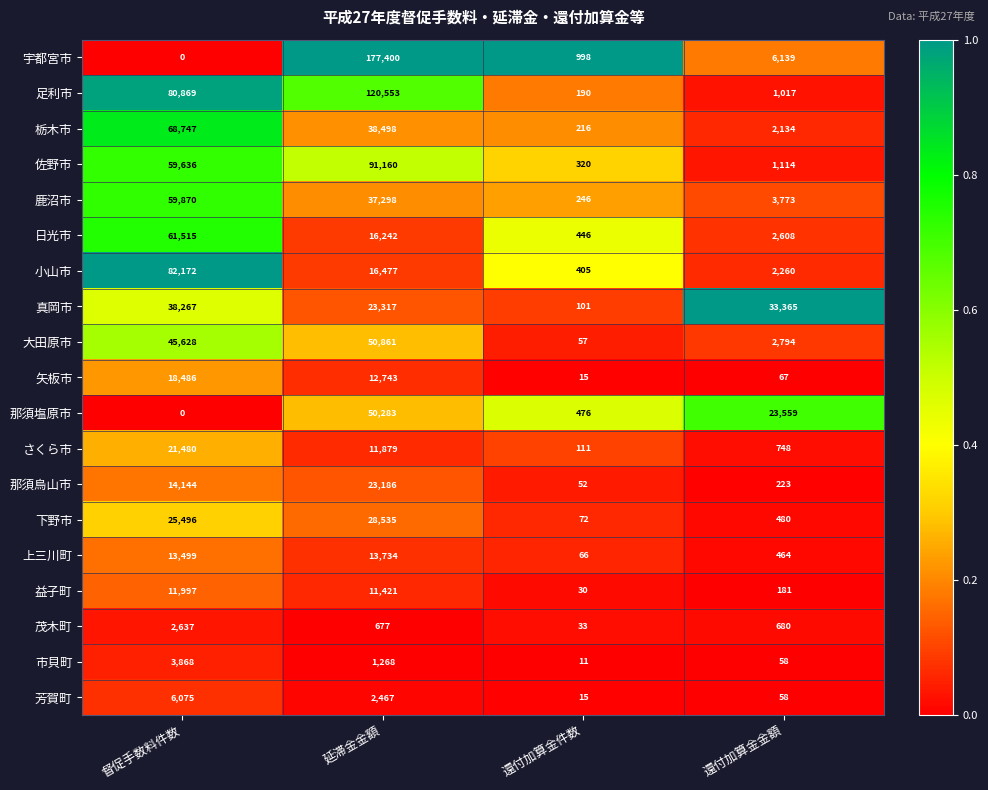

Where is 益子町 nearest to the value 6013?

延滞金金額